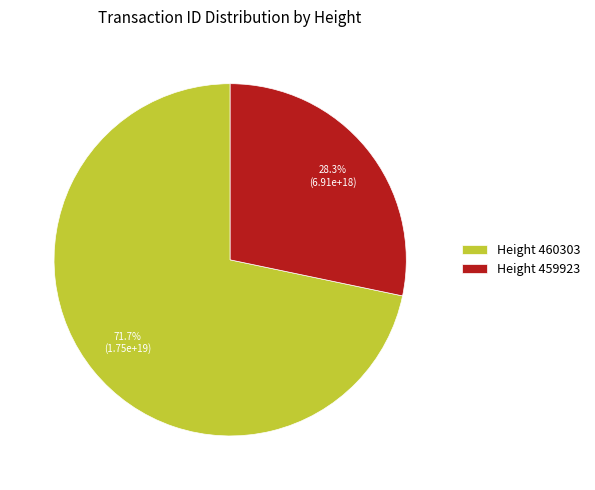

Is there a majority slice in this chart?

Yes